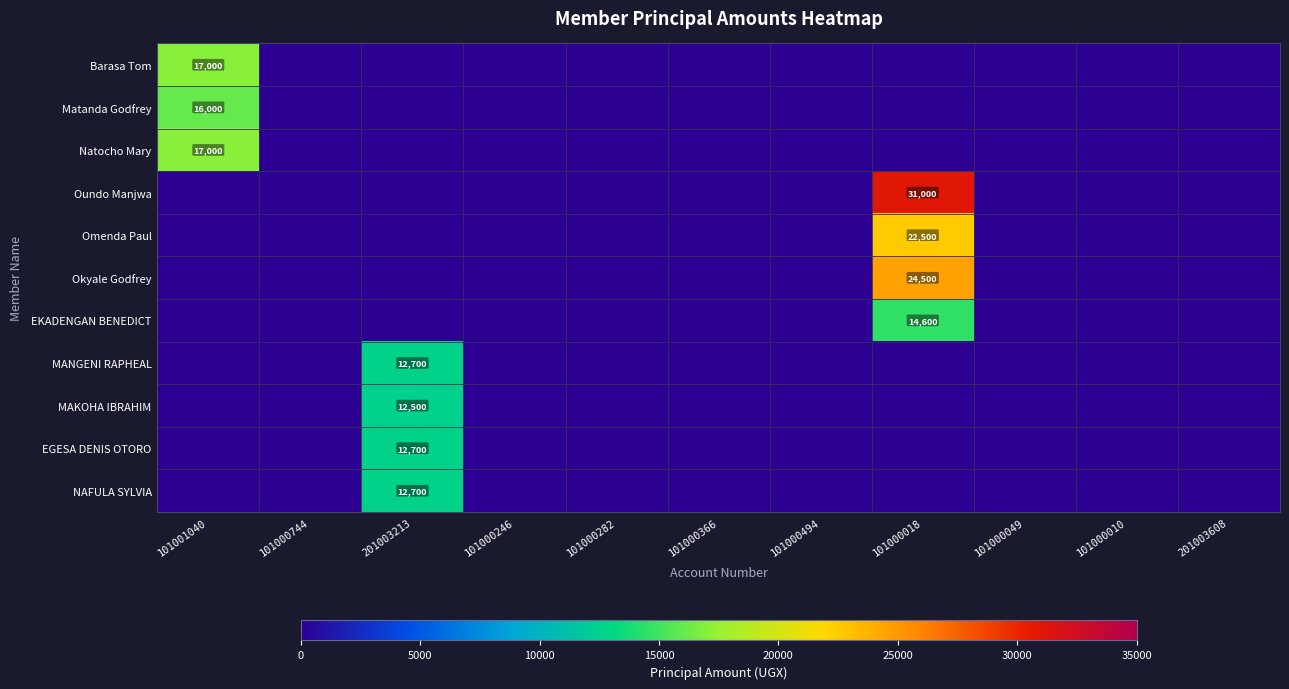

Which category has the highest value across all series?

101000018